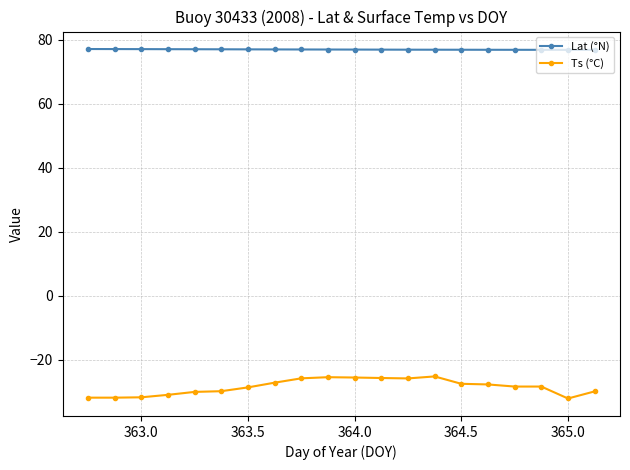

What is the difference between the maximum and minimum values in the Ts (°C) series?

6.9